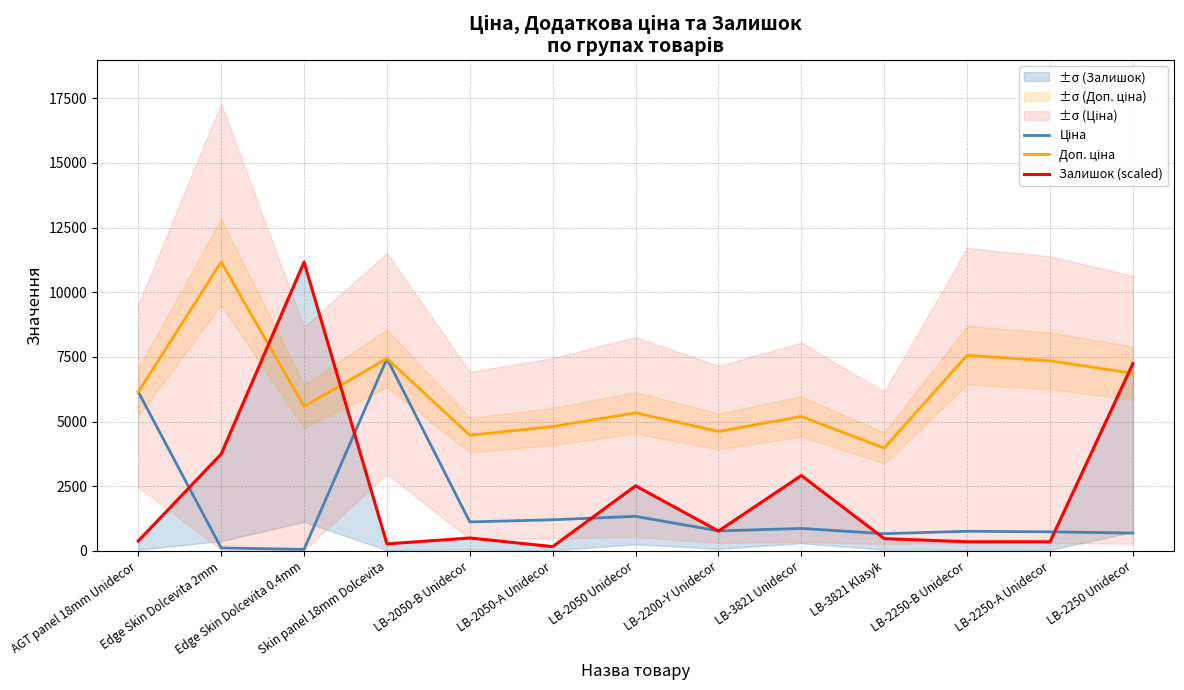

Where is Ціна nearest to the value 3746?

AGT panel 18mm Unidecor